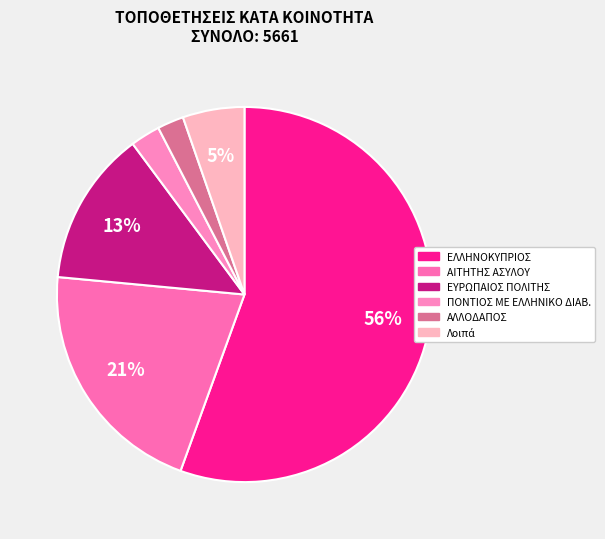

How many slices are in this pie chart?

6